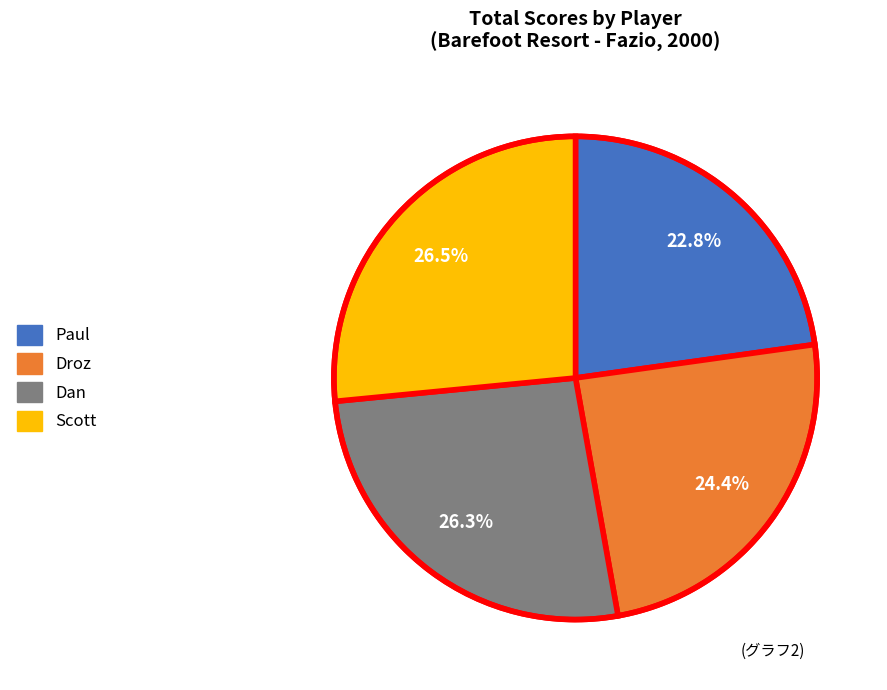

Which category has the smallest portion of the pie?

Paul